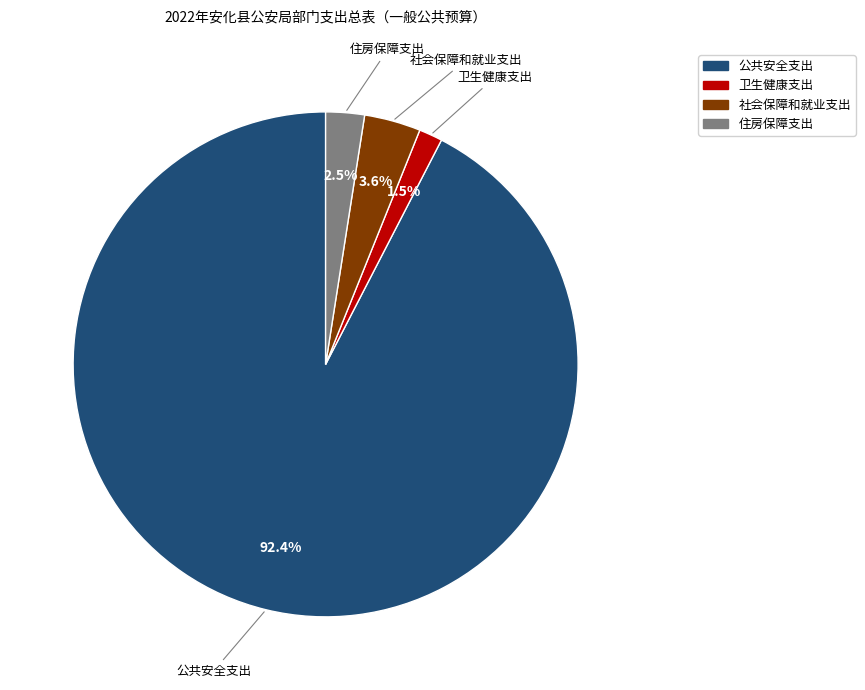

Which has a higher value, 住房保障支出 or 卫生健康支出?

住房保障支出